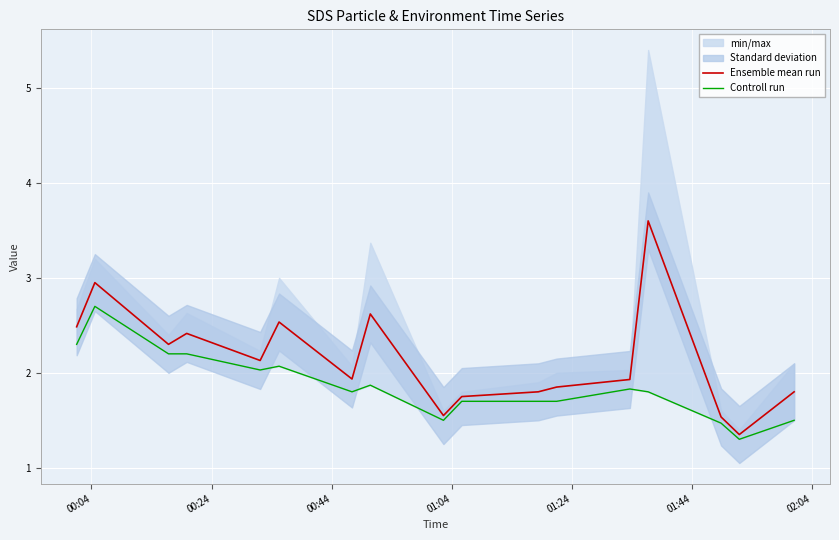

What is the minimum value for Controll run?

1.3